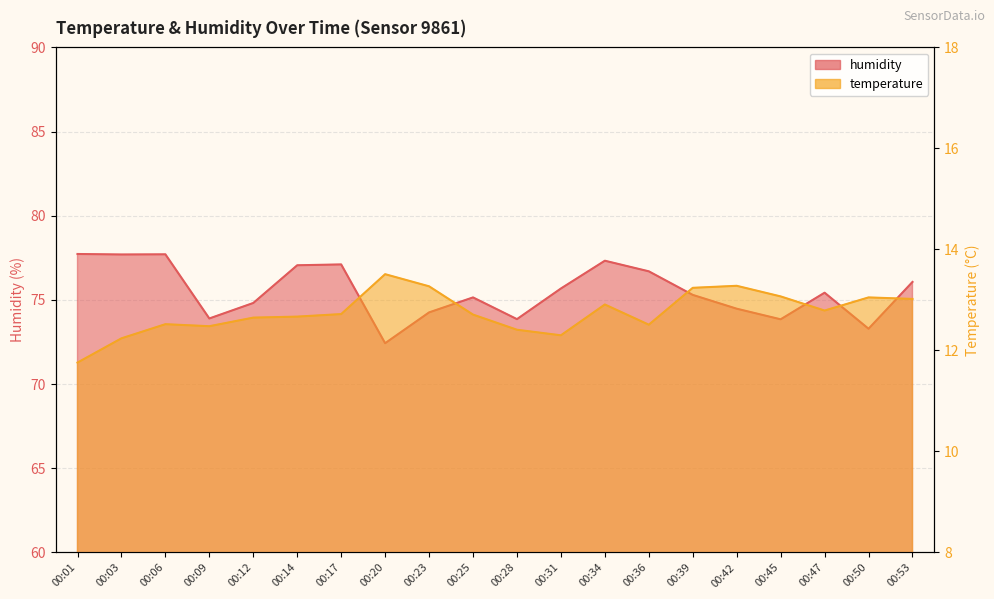

Is it true that humidity equals 73.9 at 00:09?

True